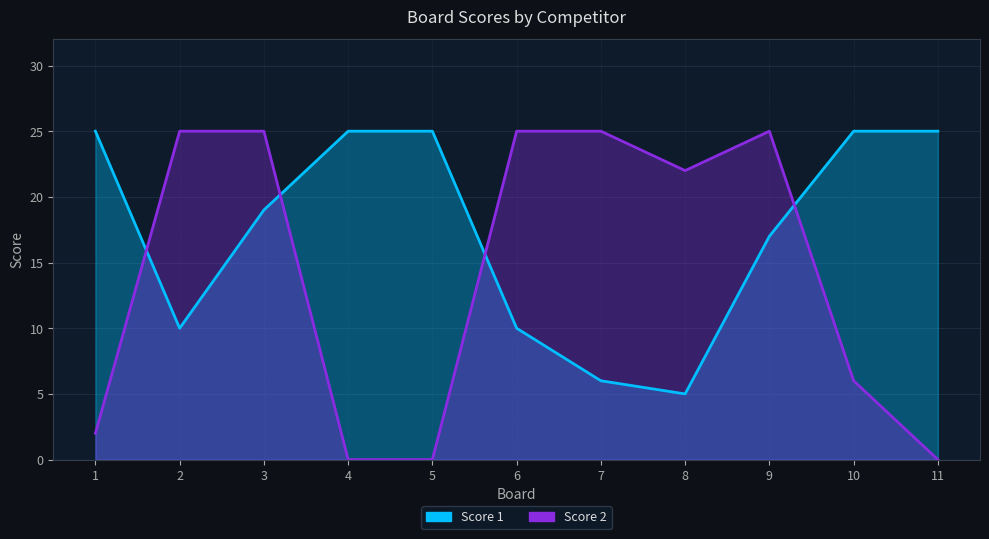

Reading right to left, list all the values displayed in this chart.

Score 1: 25	25	17	5	6	10	25	25	19	10	25
Score 2: 0	6	25	22	25	25	0	0	25	25	2